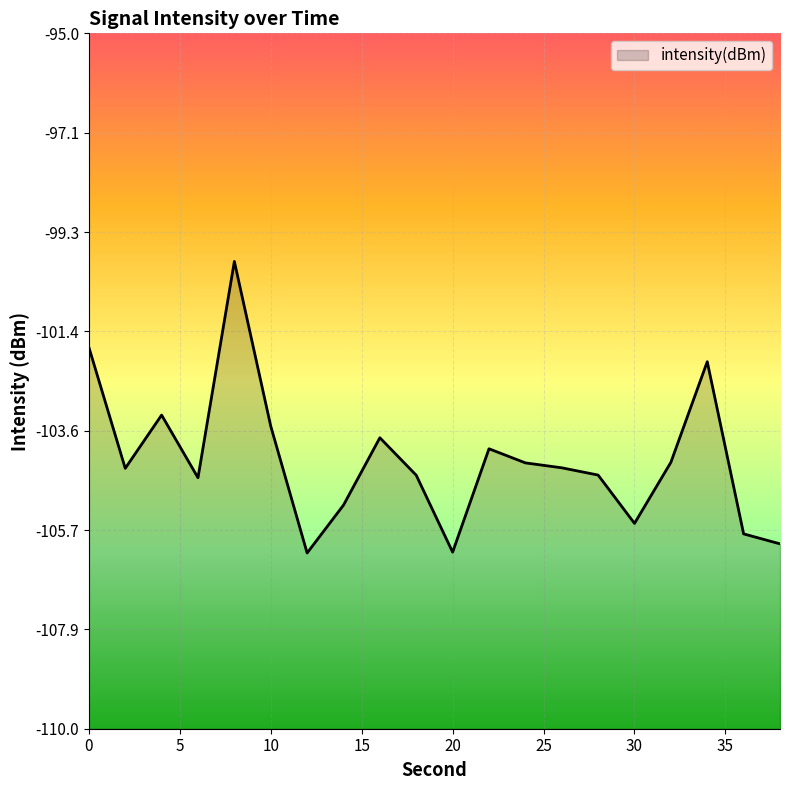

What is the difference between the maximum and minimum values?

6.3